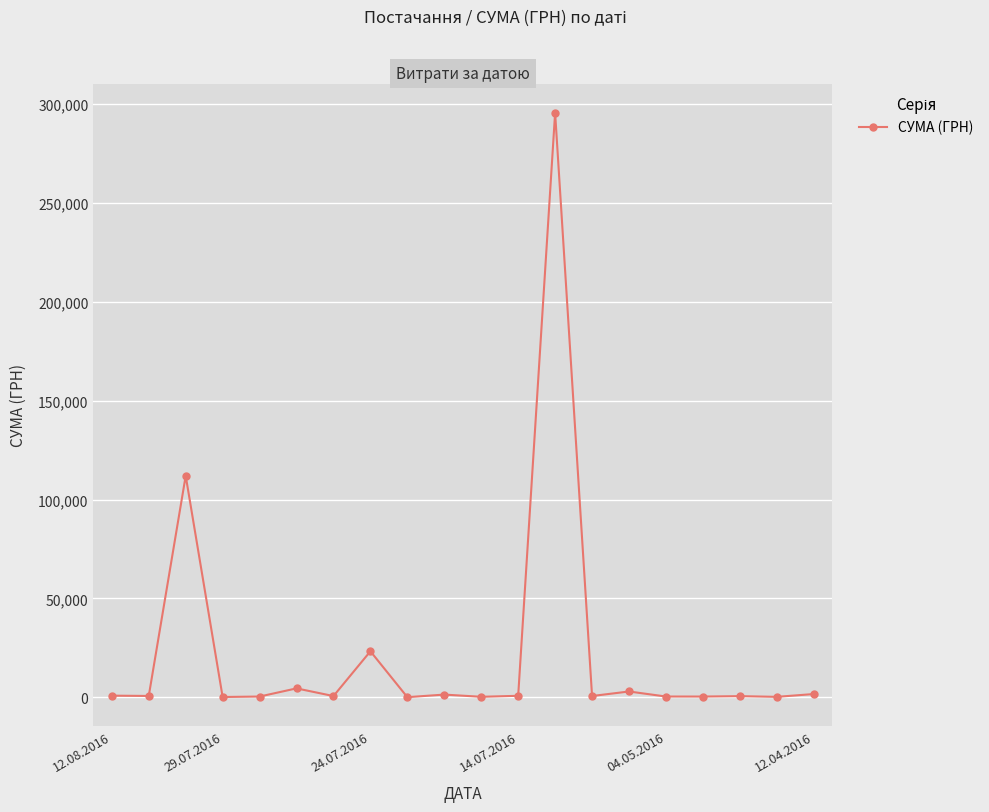

True or false: the data has more than 2 interior local peaks.

True